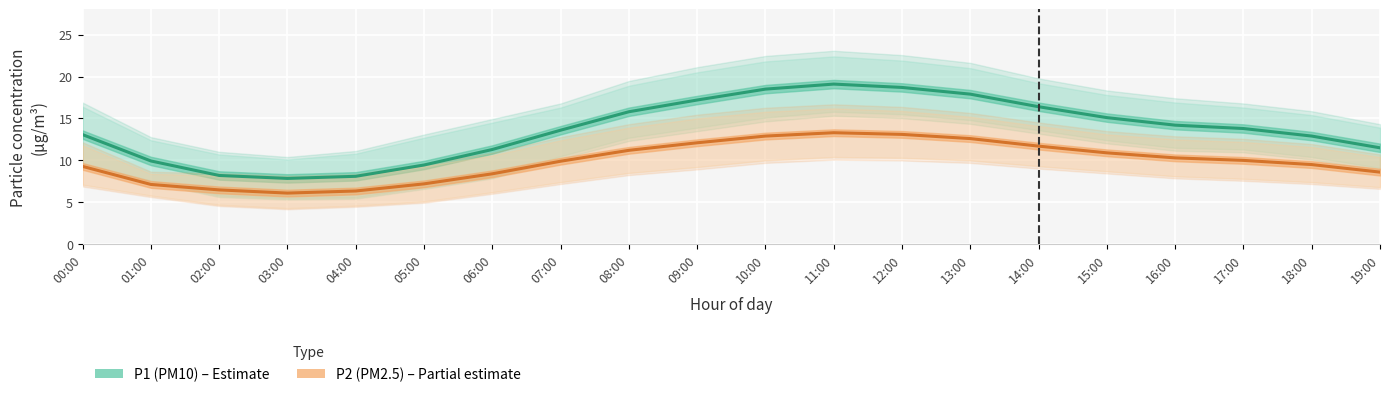

What is the total value across all series at 04:00?

14.4